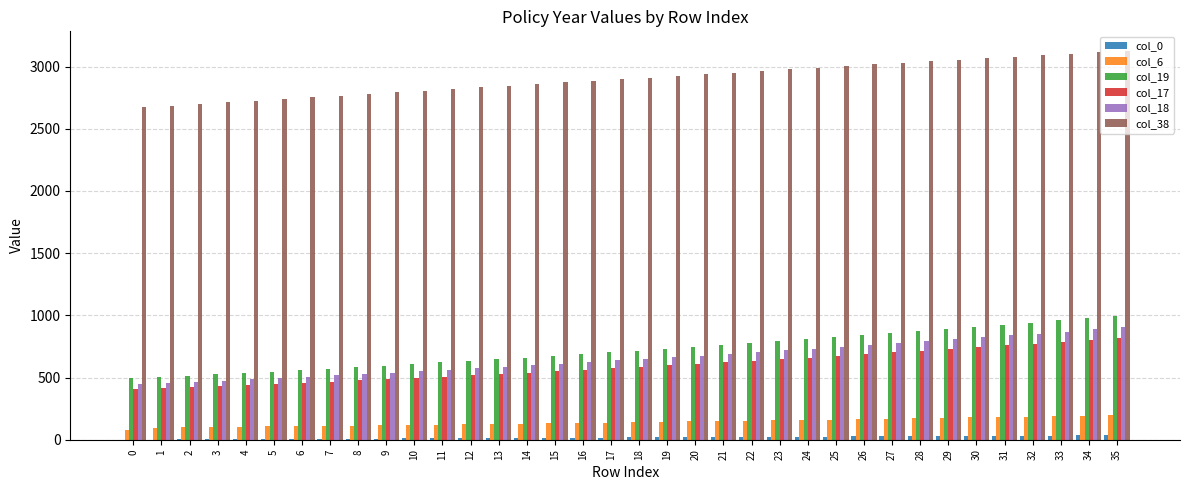

How many data points does each series have?

36